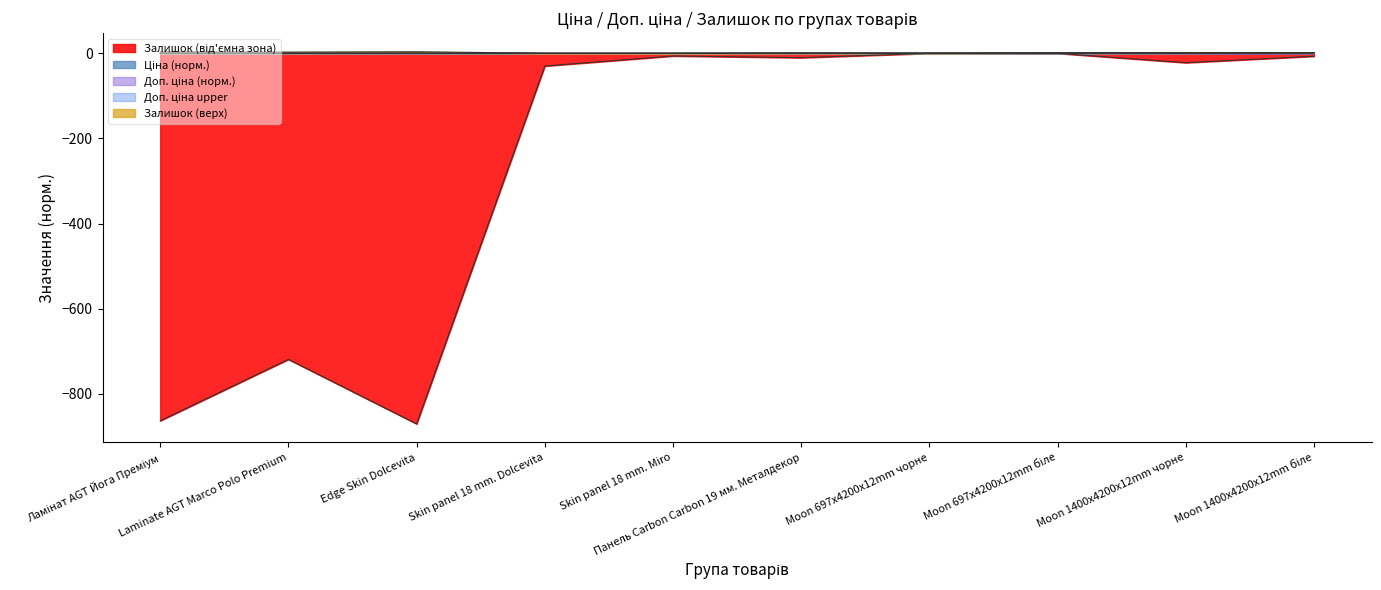

Which series has the largest range (max minus min)?

Залишок